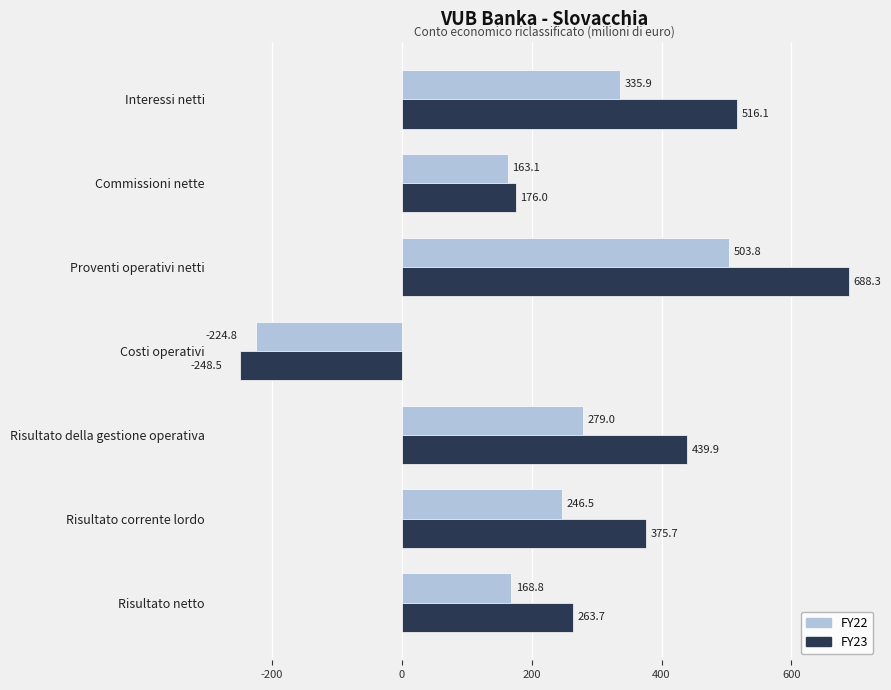

What is the total value across all series at Proventi operativi netti?

1192.1